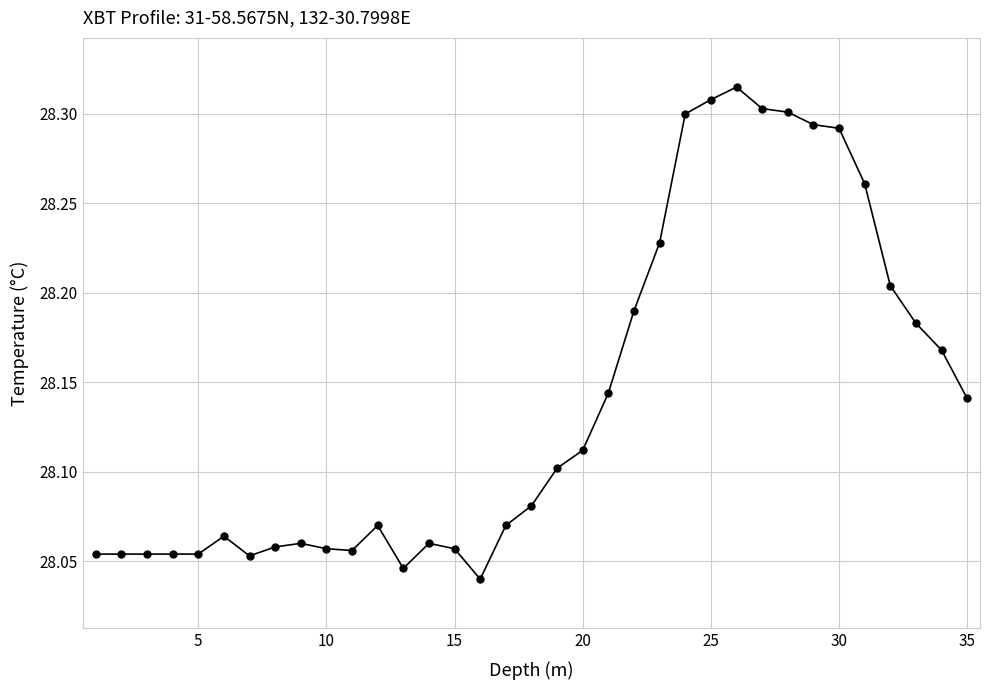

What is the difference between the second highest and second lowest values?

0.3